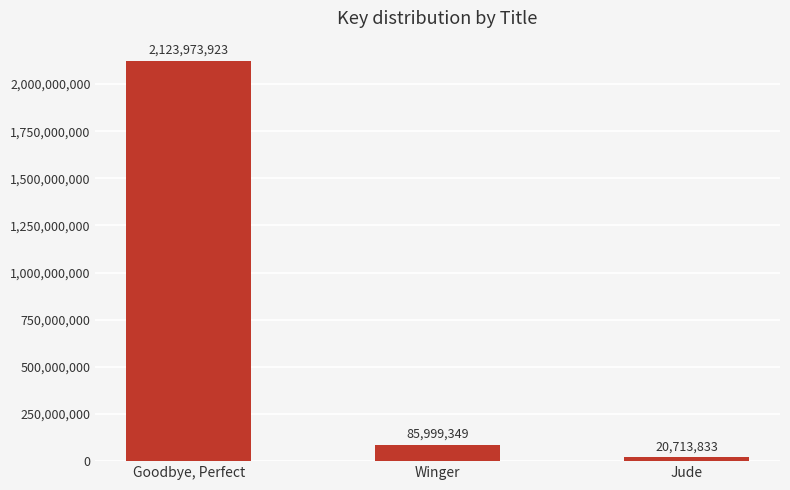

The value at Goodbye, Perfect is 2123973923. True or false?

True